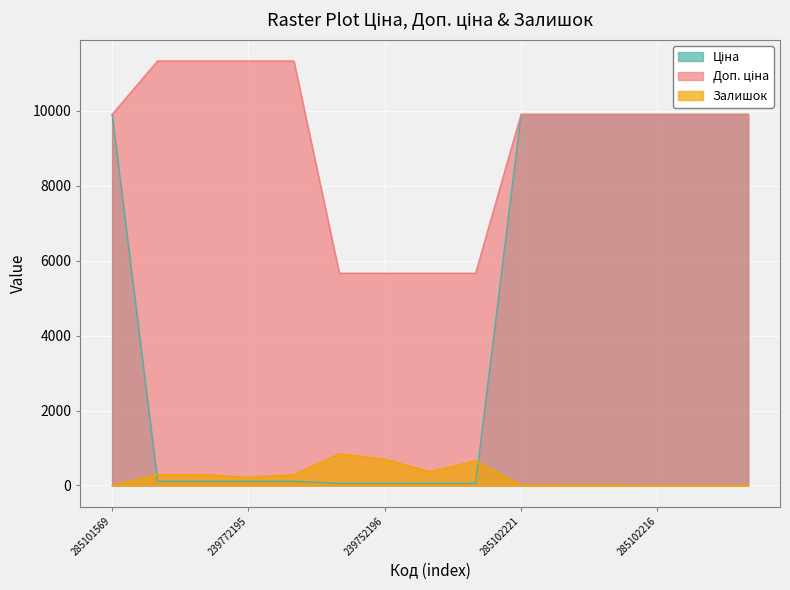

What are all the series names shown in the legend?

Ціна, Доп. ціна, Залишок